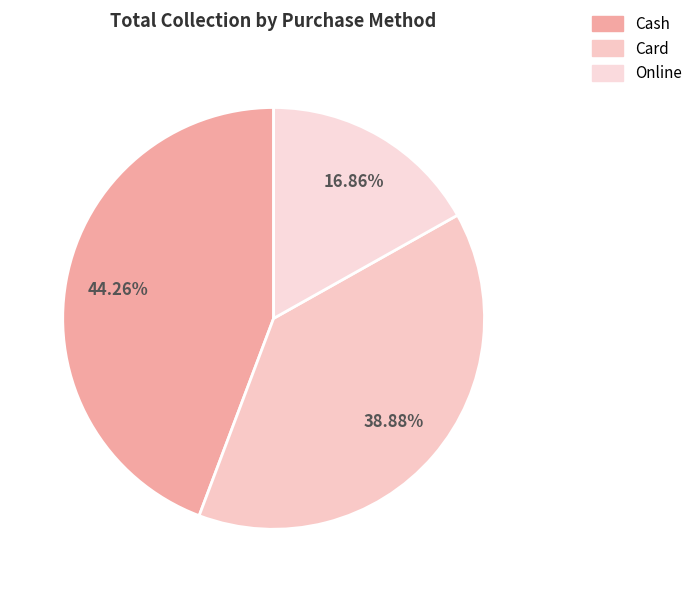

Is there a majority slice in this chart?

No